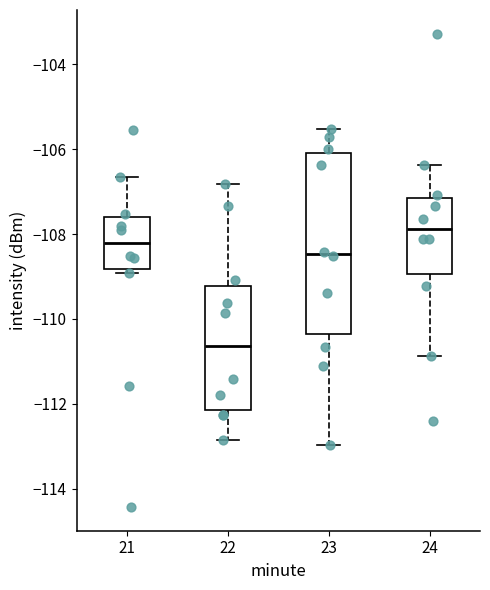

Which box has the lowest median line?

22